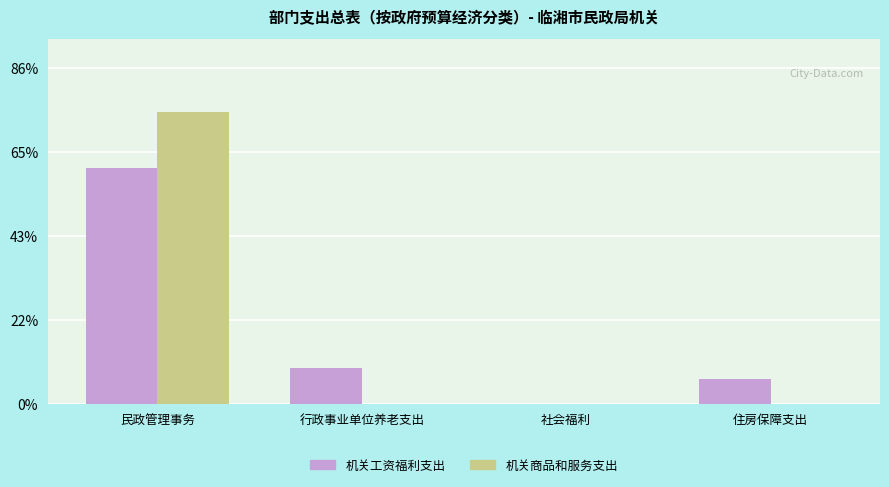

At how many categories does at least one series exceed 3563518?

1